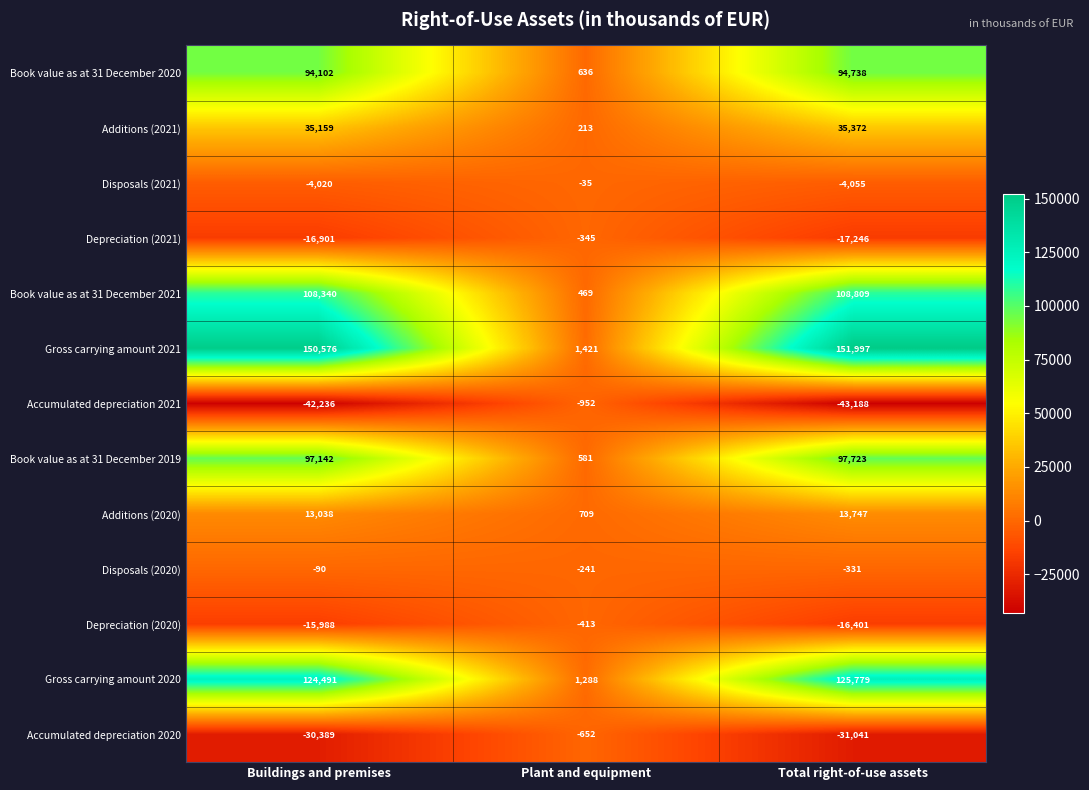

What is the sum of the Depreciation (2020) values at Buildings and premises and Plant and equipment?

-16401